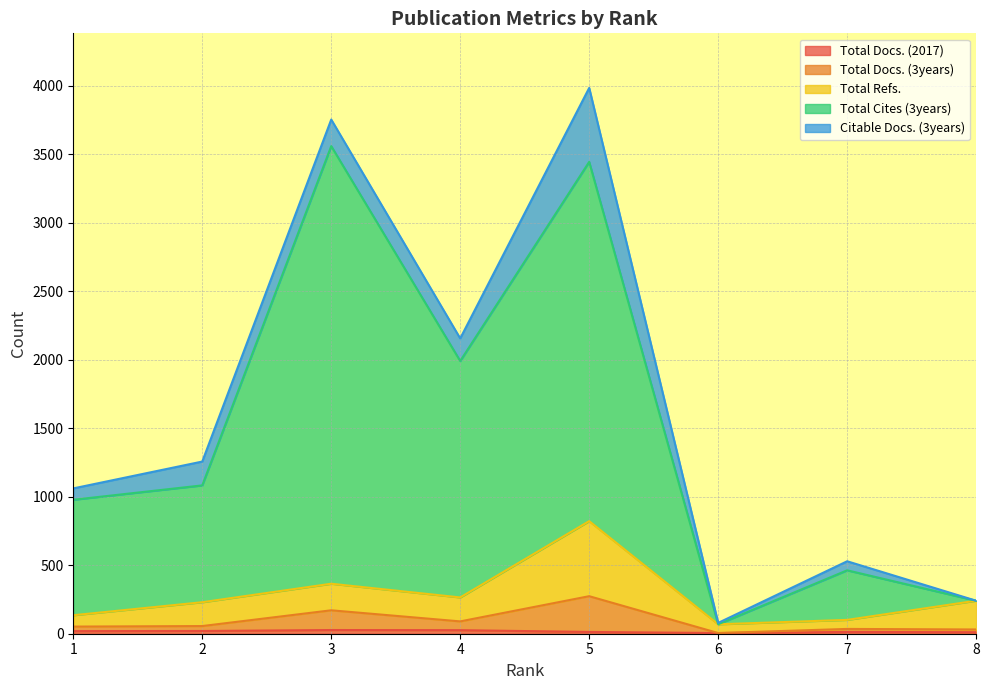

At which category is the sum across all series the highest?

5